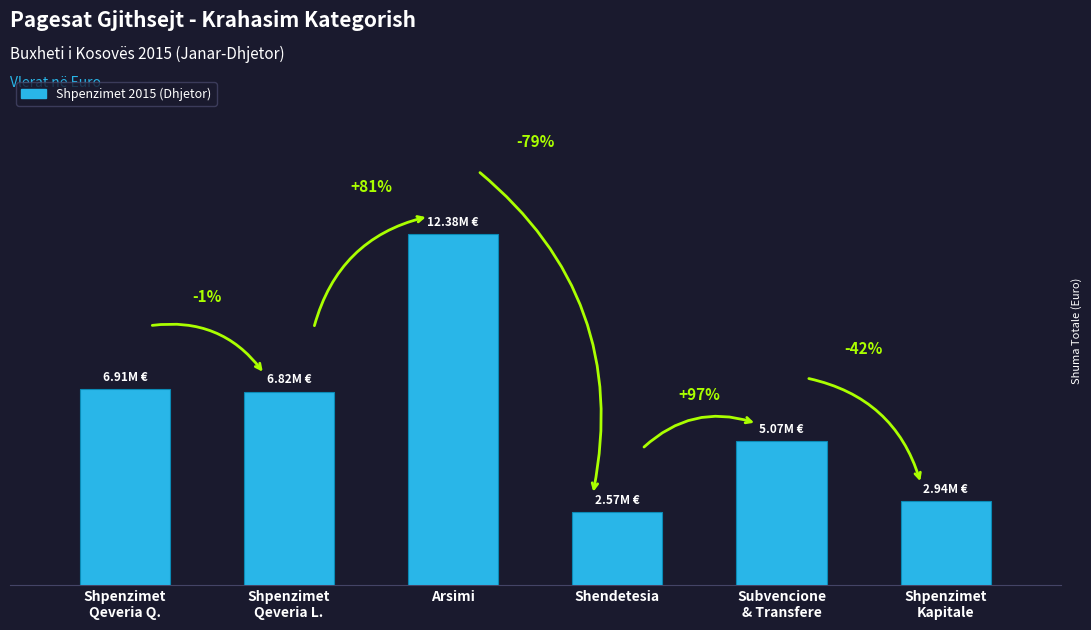

Which category has the highest value across all series?

Arsimi